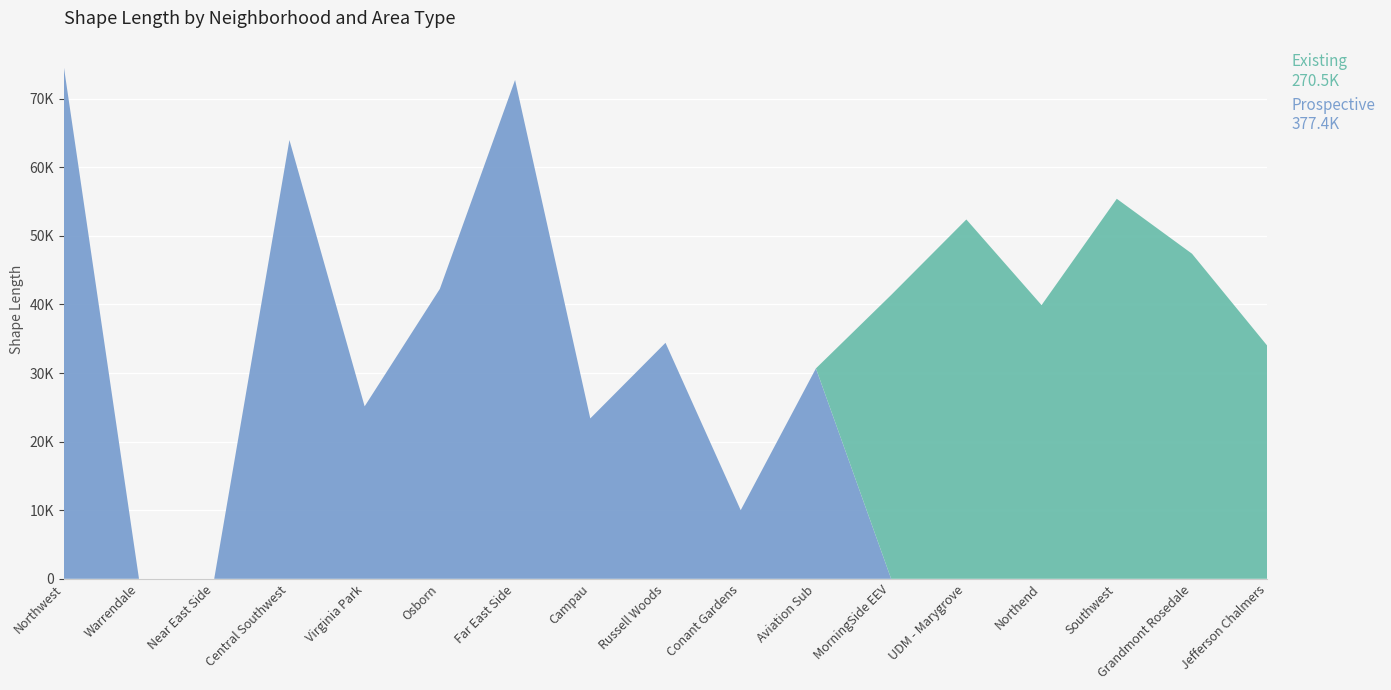

Reading left to right, what are all the values shown in this chart?

Prospective: 74732.4	0.0	0.0	63980.6	25147.3	42273.1	72733.8	23386.0	34411.3	10006.1	30680.9	0.0	0.0	0.0	0.0	0.0	0.0
Existing: 0.0	0.0	0.0	0.0	0.0	0.0	0.0	0.0	0.0	0.0	0.0	41384.3	52395.0	39906.3	55411.6	47403.0	33998.4